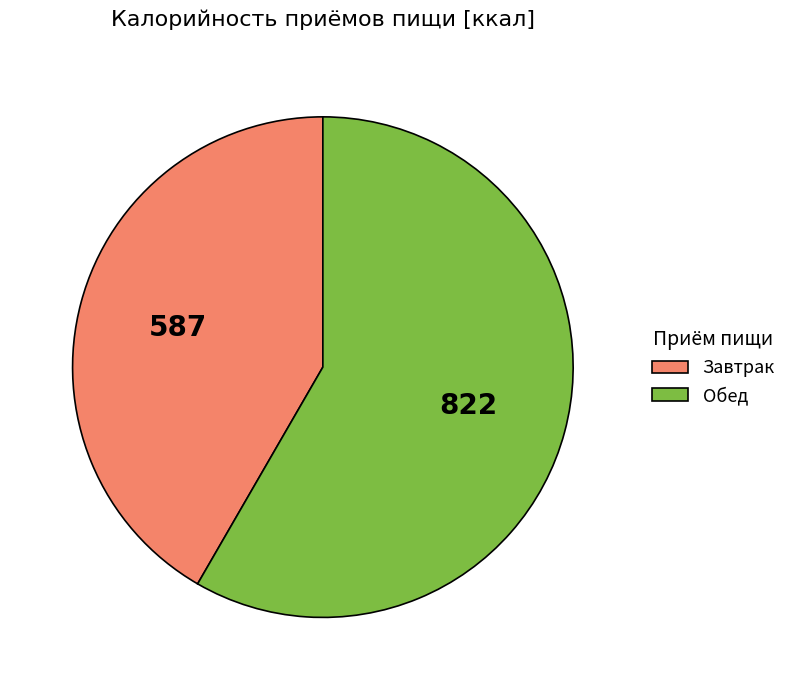

Which slice represents more than half of the pie?

Обед